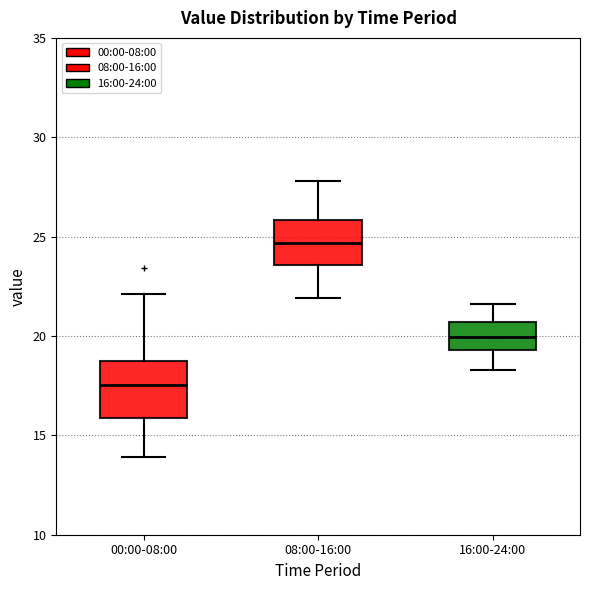

Reading left to right, transcribe this box plot: for each box, give where its median line is, the range the box spans, and where its two whiskers end, as read against the y-axis. The values are not printed on the chart, so give them approximately, as read against the axis.

00:00-08:00: median 17.5, box 16.0 to 18.5, whiskers 14.0 to 22.0
08:00-16:00: median 24.5, box 23.5 to 26.0, whiskers 22.0 to 28.0
16:00-24:00: median 20.0, box 19.5 to 20.5, whiskers 18.5 to 21.5